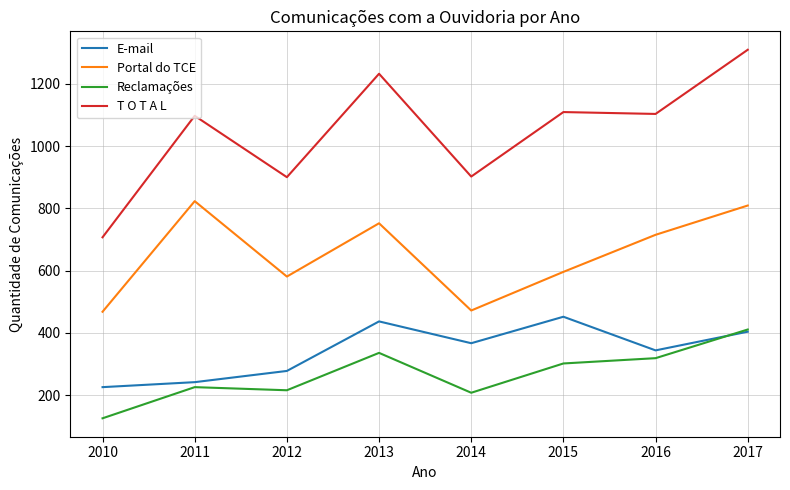

What is the lowest value of the E-mail series?

226